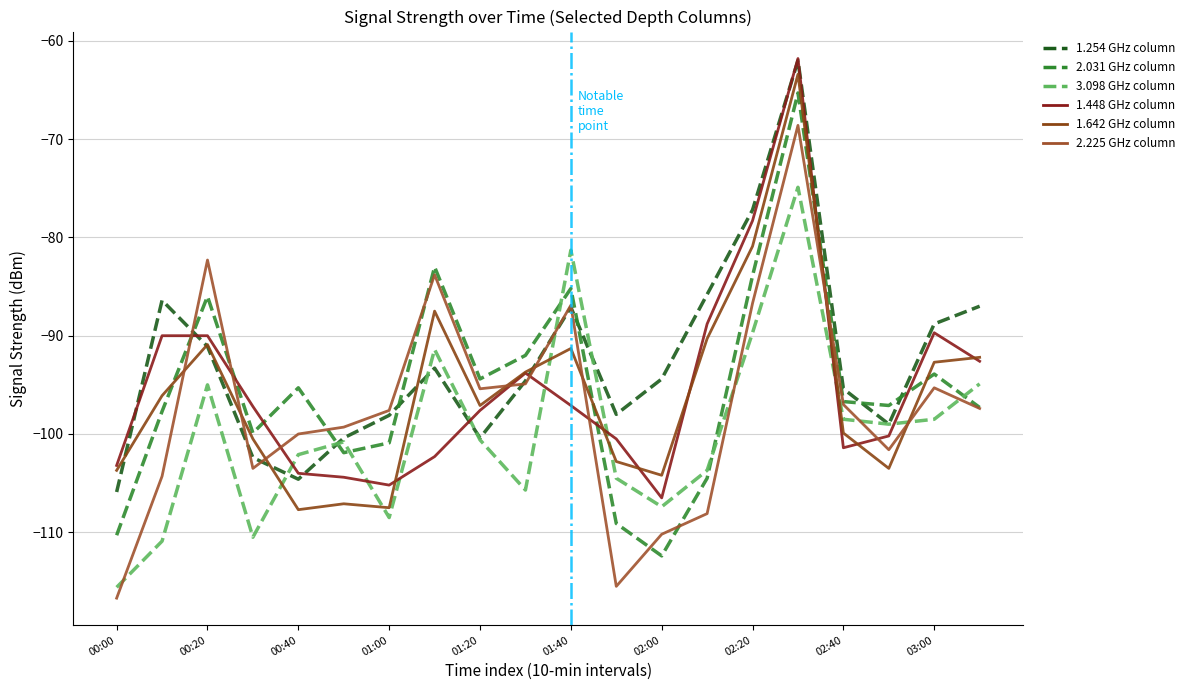

How many categories are shown in the chart?

20